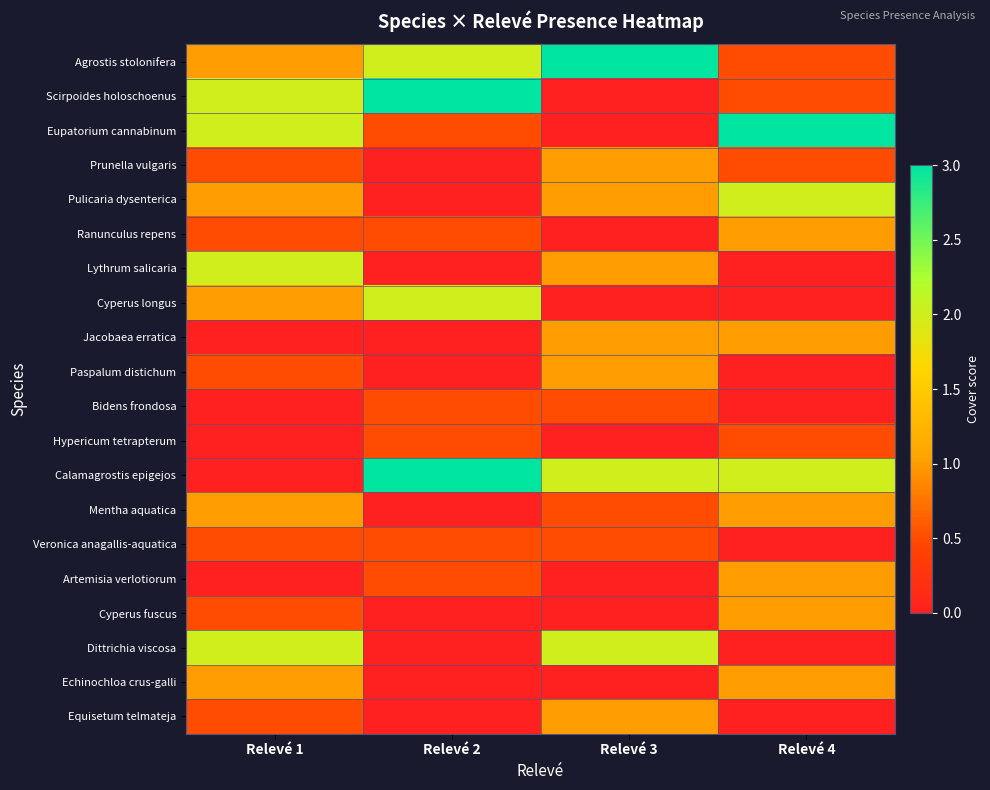

Reading right to left, what are all the values shown in this chart?

Agrostis stolonifera: Relevé 4=0.5	Relevé 3=3.0	Relevé 2=2.0	Relevé 1=1.0
Scirpoides holoschoenus: Relevé 4=0.5	Relevé 3=0.0	Relevé 2=3.0	Relevé 1=2.0
Eupatorium cannabinum: Relevé 4=3.0	Relevé 3=0.0	Relevé 2=0.5	Relevé 1=2.0
Prunella vulgaris: Relevé 4=0.5	Relevé 3=1.0	Relevé 2=0.0	Relevé 1=0.5
Pulicaria dysenterica: Relevé 4=2.0	Relevé 3=1.0	Relevé 2=0.0	Relevé 1=1.0
Ranunculus repens: Relevé 4=1.0	Relevé 3=0.0	Relevé 2=0.5	Relevé 1=0.5
Lythrum salicaria: Relevé 4=0.0	Relevé 3=1.0	Relevé 2=0.0	Relevé 1=2.0
Cyperus longus: Relevé 4=0.0	Relevé 3=0.0	Relevé 2=2.0	Relevé 1=1.0
Jacobaea erratica: Relevé 4=1.0	Relevé 3=1.0	Relevé 2=0.0	Relevé 1=0.0
Paspalum distichum: Relevé 4=0.0	Relevé 3=1.0	Relevé 2=0.0	Relevé 1=0.5
Bidens frondosa: Relevé 4=0.0	Relevé 3=0.5	Relevé 2=0.5	Relevé 1=0.0
Hypericum tetrapterum: Relevé 4=0.5	Relevé 3=0.0	Relevé 2=0.5	Relevé 1=0.0
Calamagrostis epigejos: Relevé 4=2.0	Relevé 3=2.0	Relevé 2=3.0	Relevé 1=0.0
Mentha aquatica: Relevé 4=1.0	Relevé 3=0.5	Relevé 2=0.0	Relevé 1=1.0
Veronica anagallis-aquatica: Relevé 4=0.0	Relevé 3=0.5	Relevé 2=0.5	Relevé 1=0.5
Artemisia verlotiorum: Relevé 4=1.0	Relevé 3=0.0	Relevé 2=0.5	Relevé 1=0.0
Cyperus fuscus: Relevé 4=1.0	Relevé 3=0.0	Relevé 2=0.0	Relevé 1=0.5
Dittrichia viscosa: Relevé 4=0.0	Relevé 3=2.0	Relevé 2=0.0	Relevé 1=2.0
Echinochloa crus-galli: Relevé 4=1.0	Relevé 3=0.0	Relevé 2=0.0	Relevé 1=1.0
Equisetum telmateja: Relevé 4=0.0	Relevé 3=1.0	Relevé 2=0.0	Relevé 1=0.5